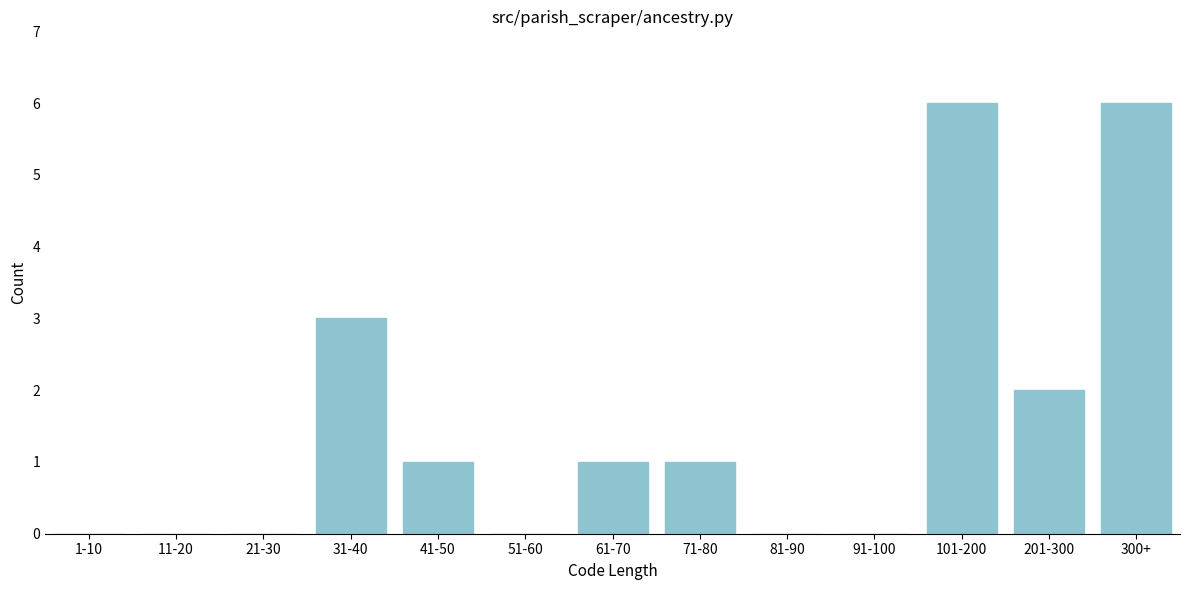

Reading left to right, transcribe all the data shown in this chart.

1-10=0	11-20=0	21-30=0	31-40=3	41-50=1	51-60=0	61-70=1	71-80=1	81-90=0	91-100=0	101-200=6	201-300=2	300+=6